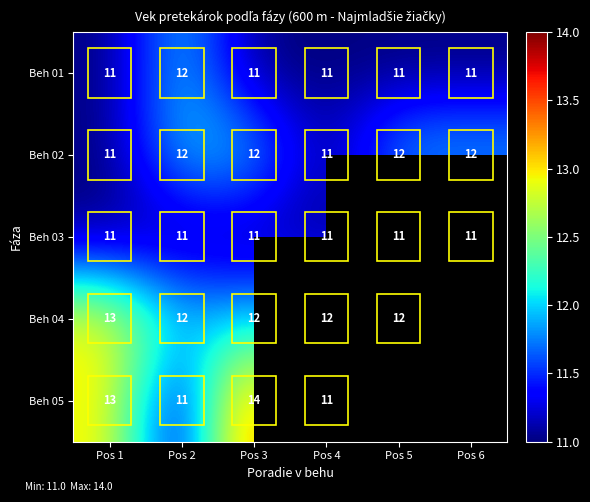

What is the maximum value shown in the chart?

14.0